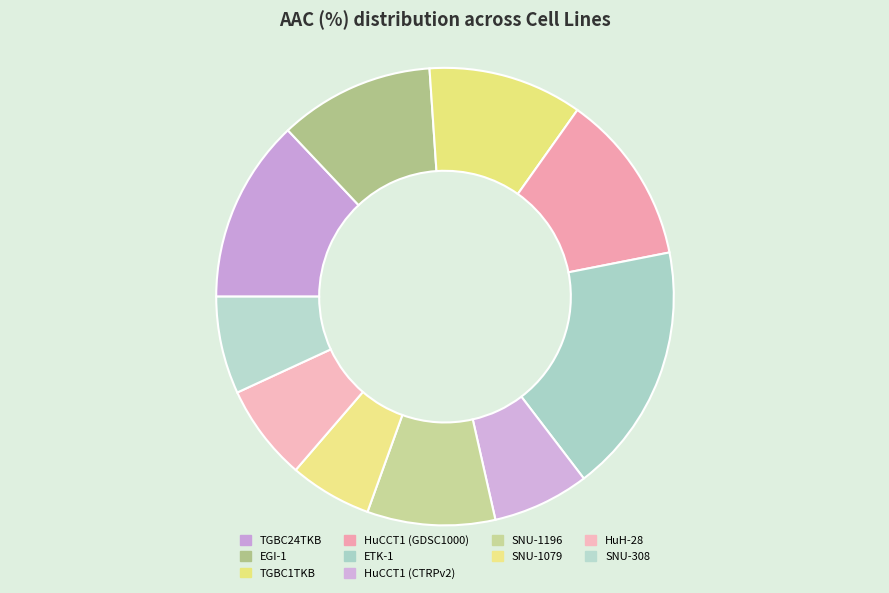

To the nearest percent, what percentage of the pie is SNU-1196?

9%